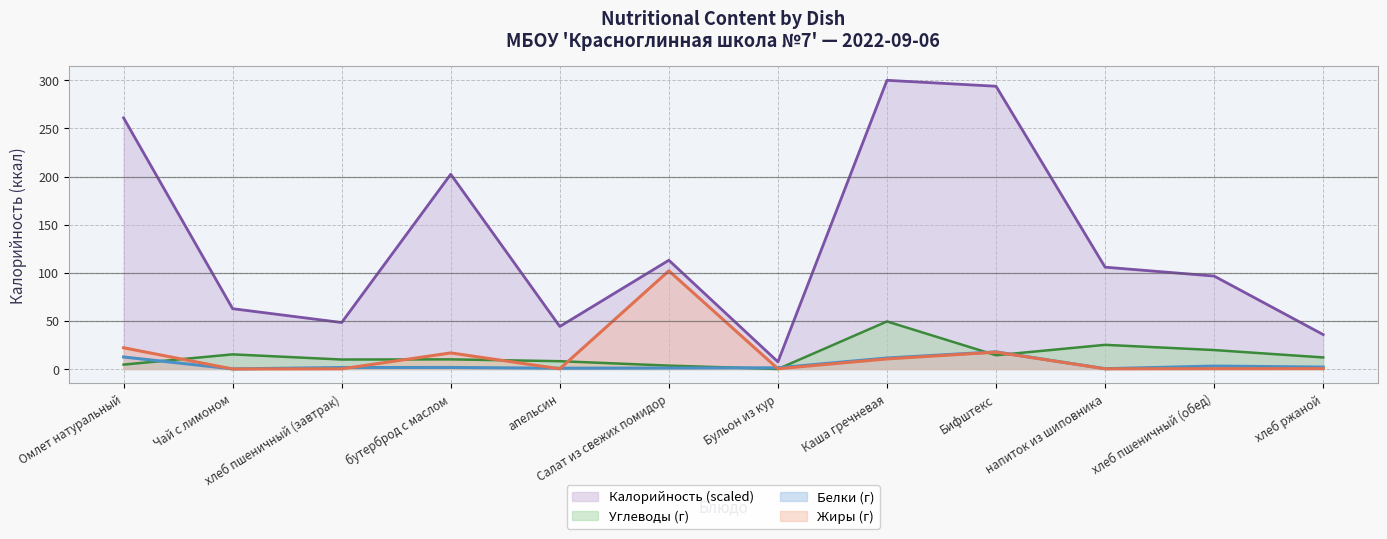

Where does the Углеводы series first go above 12?

Чай с лимоном